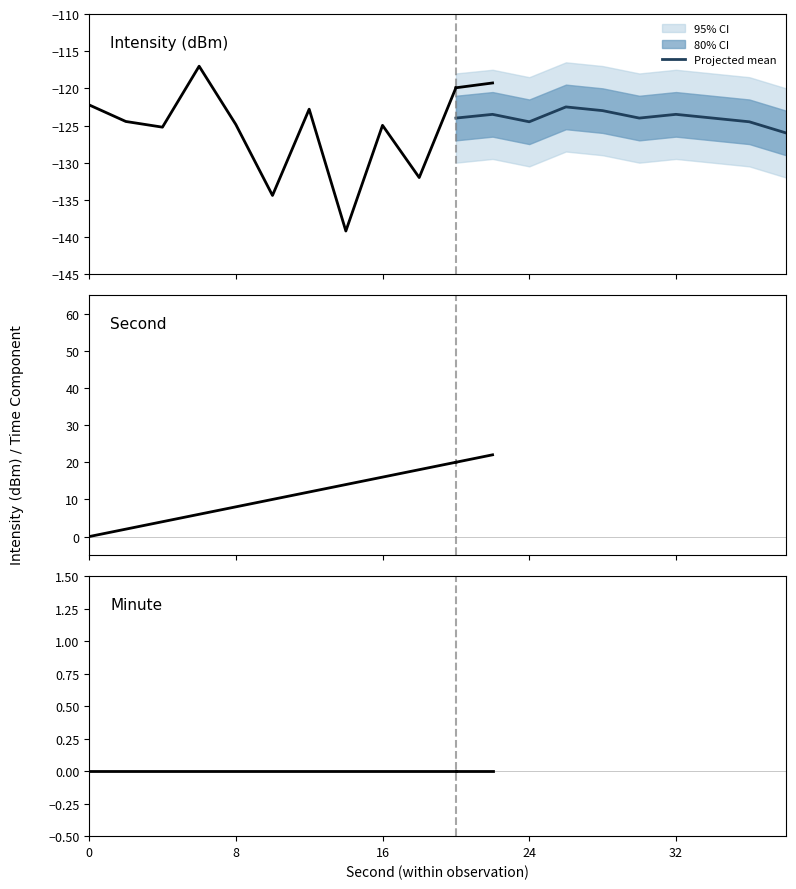

True or false: minute_vals and second_vals cross at least once.

False